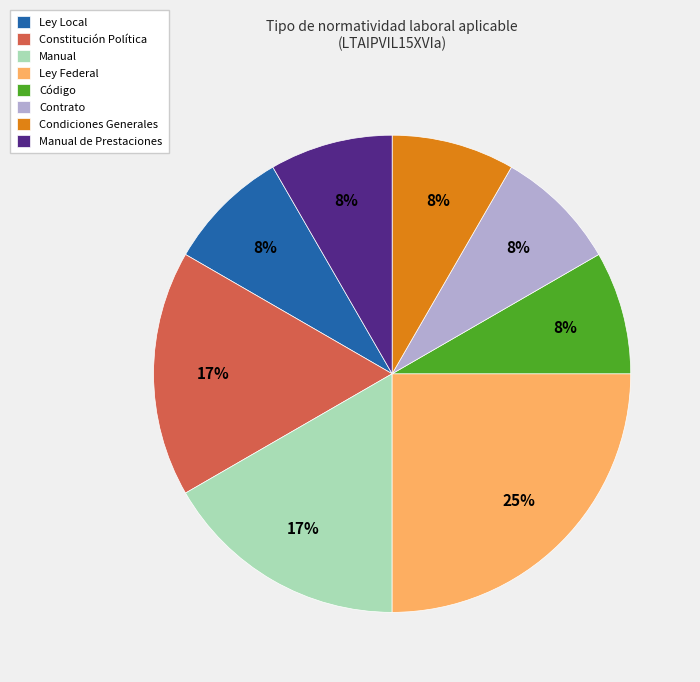

How many slices are in this pie chart?

8